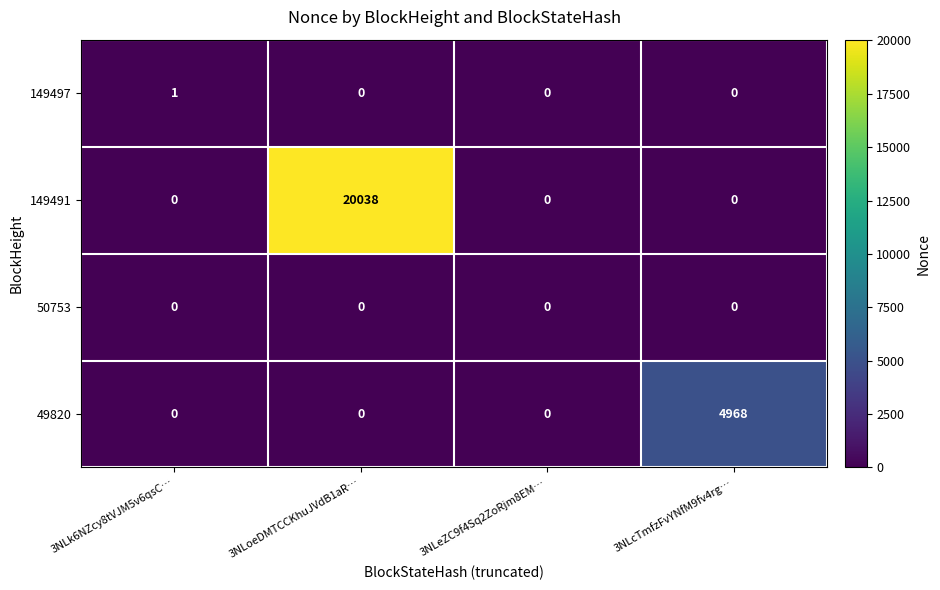

True or false: 49820 has a value of 0 at 3NLoeDMTCCKhuJVdB1aR….

True